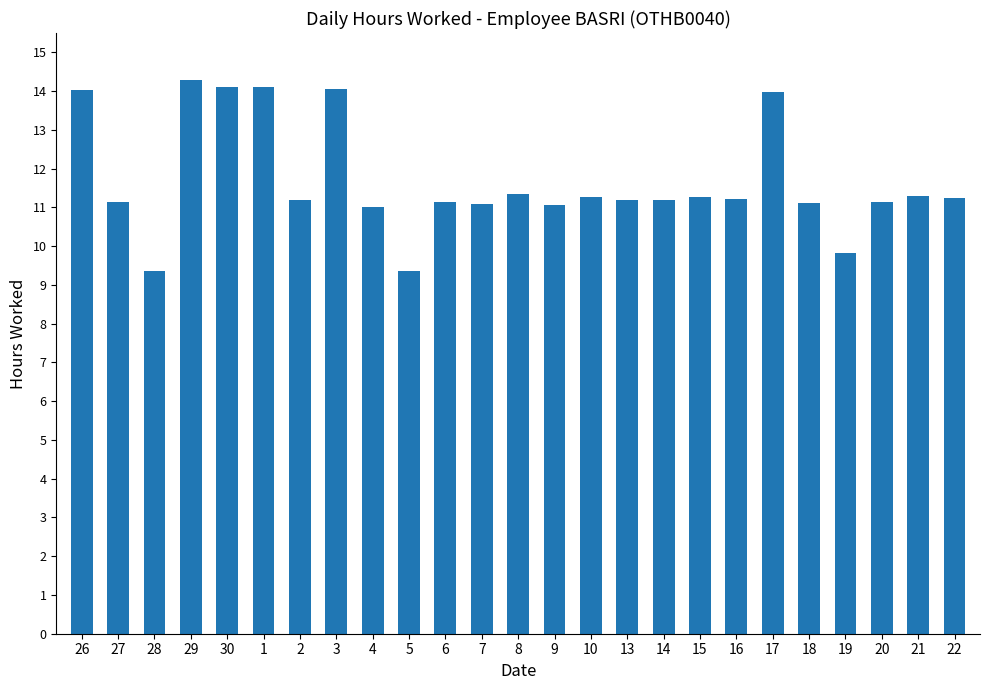

True or false: the data shows 11.2 at 27.

True